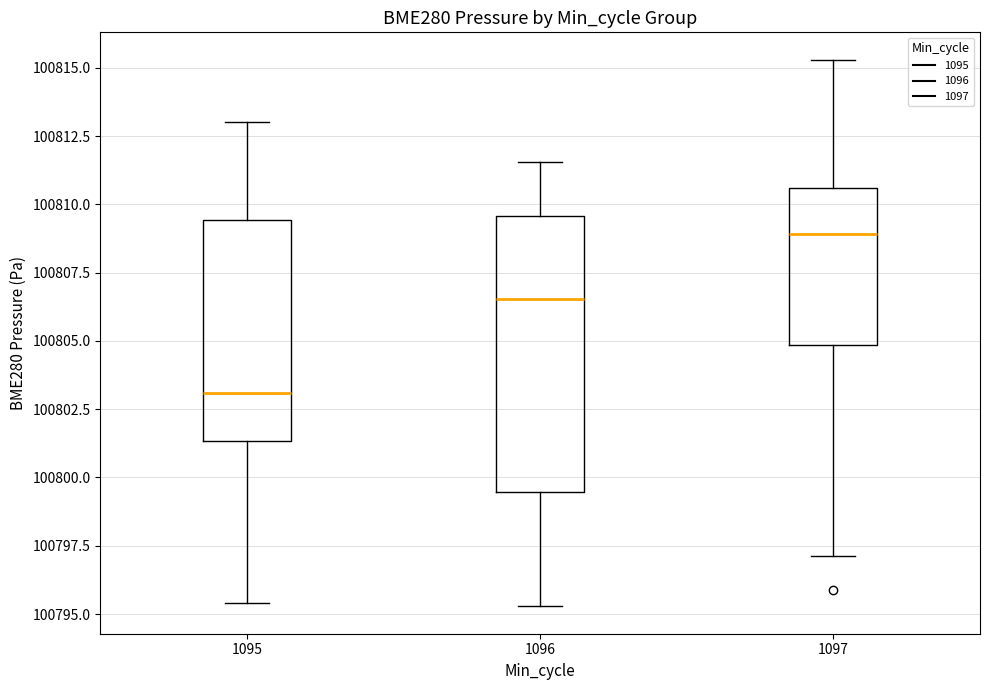

Where does the lower whisker of the box at x = 1096 end on the y-axis? The values are not printed on the chart, so give them approximately, as read against the axis.

100795.5